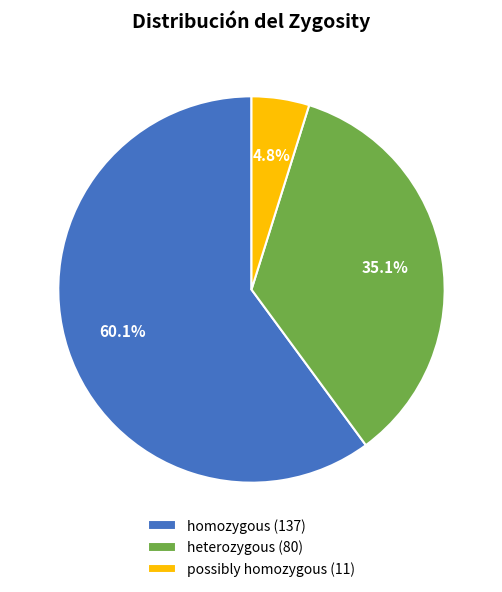

Which slice is the largest?

homozygous (137)